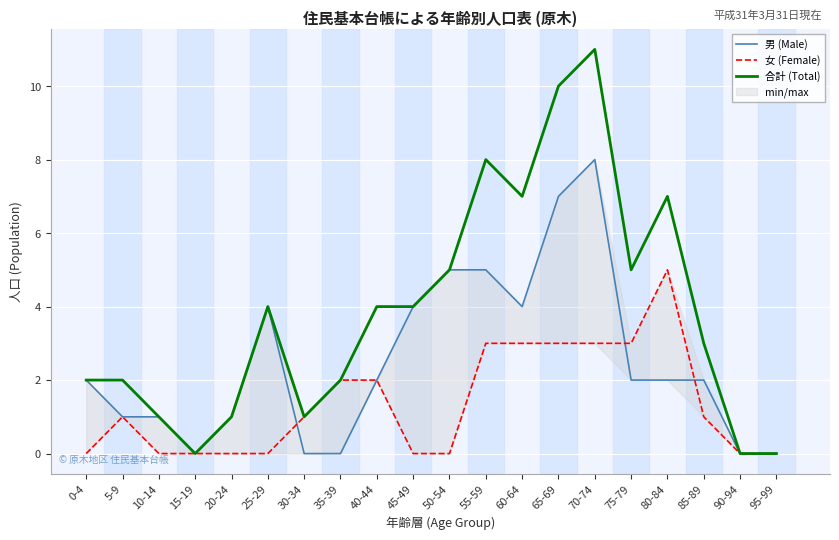

The 合計 (Total) series shows 5 at 75-79. True or false?

True